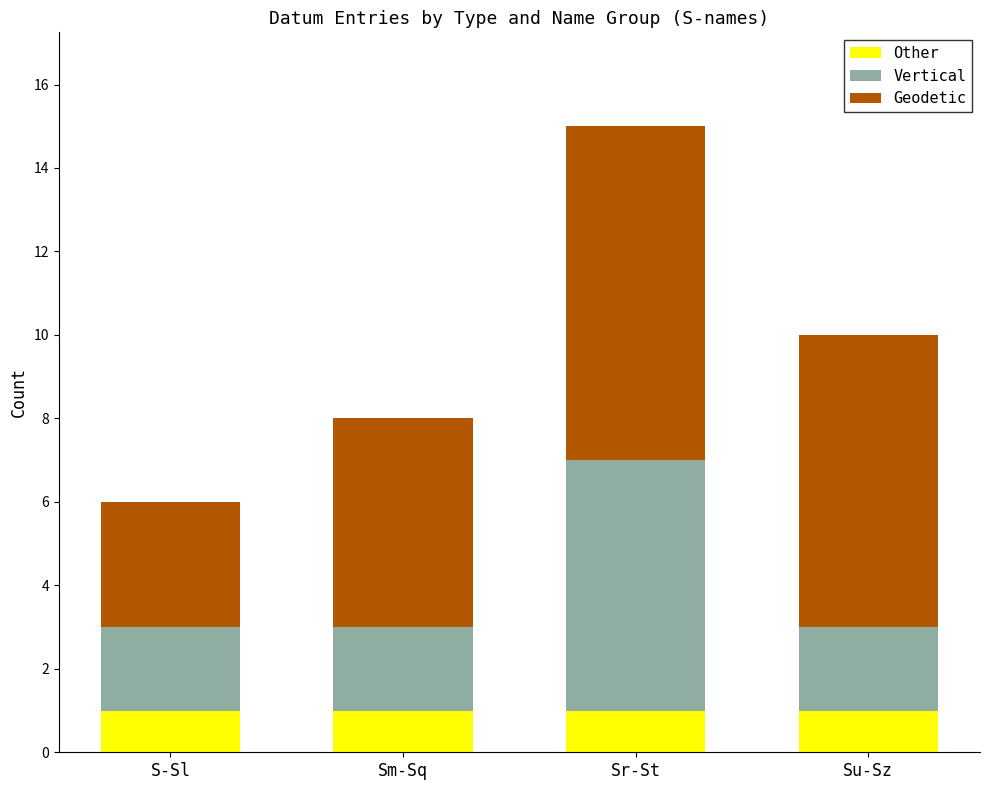

What is the sum of all Other values?

4